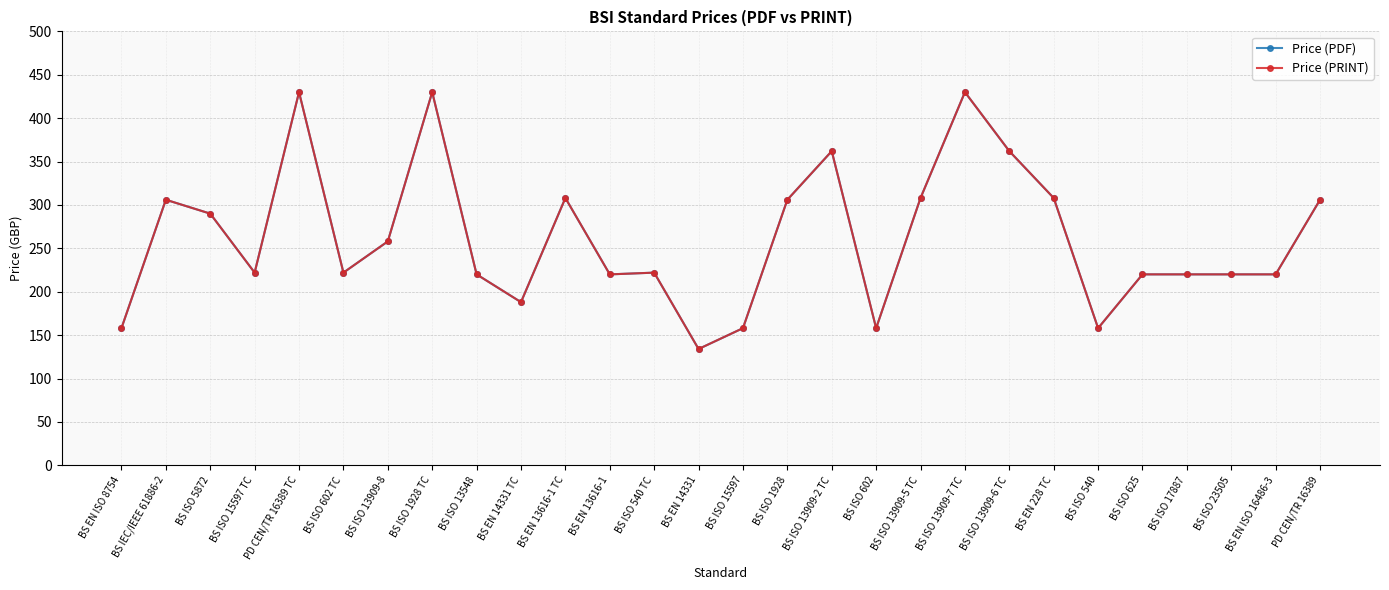

At which category is the sum across all series the highest?

PD CEN/TR 16389 TC